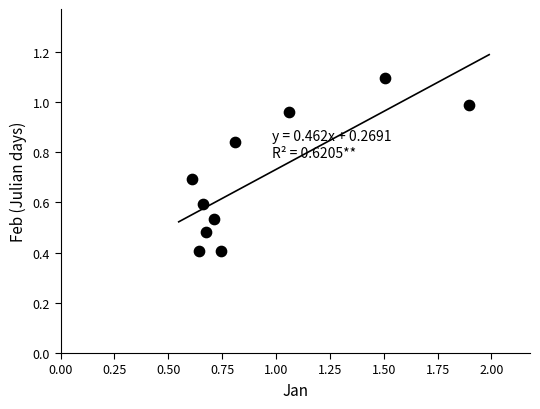

What is the average Y value?

0.7